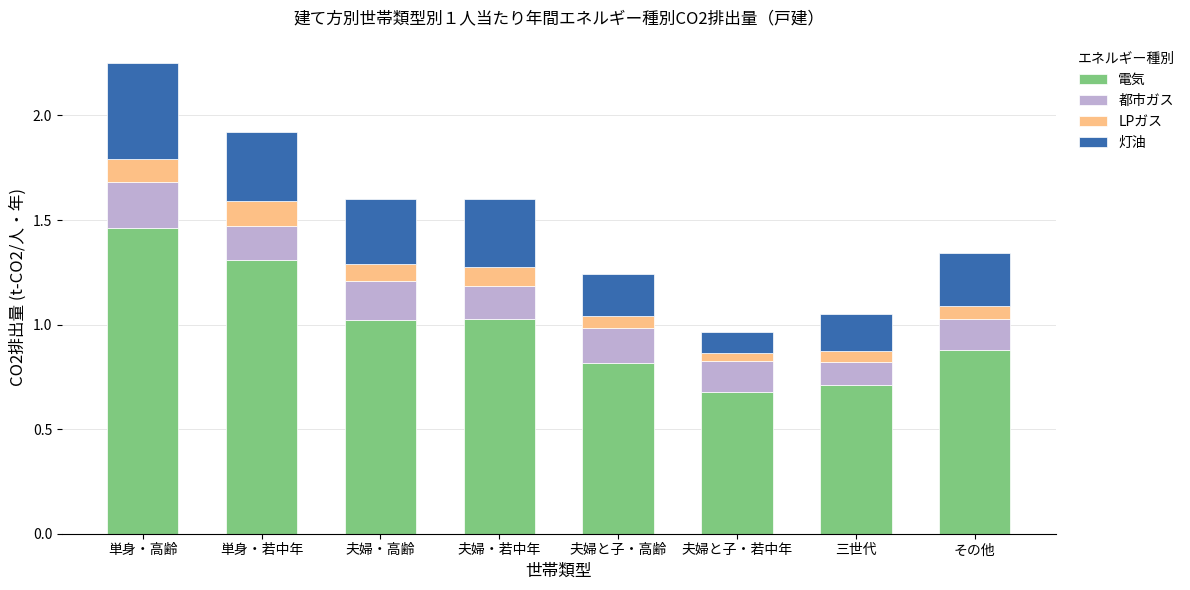

True or false: 電気 has a value of 1.0 at 夫婦・若中年.

True